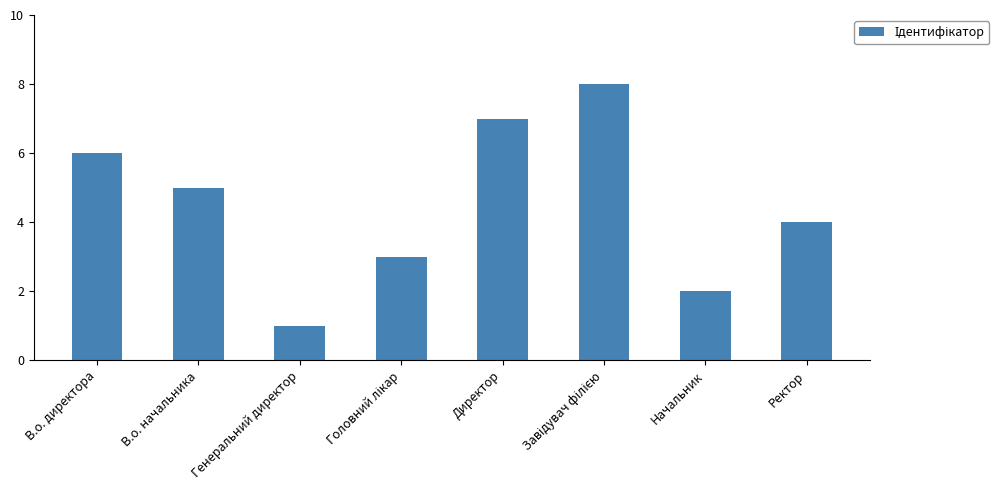

Reading left to right, what are all the values shown in this chart?

6	5	1	3	7	8	2	4